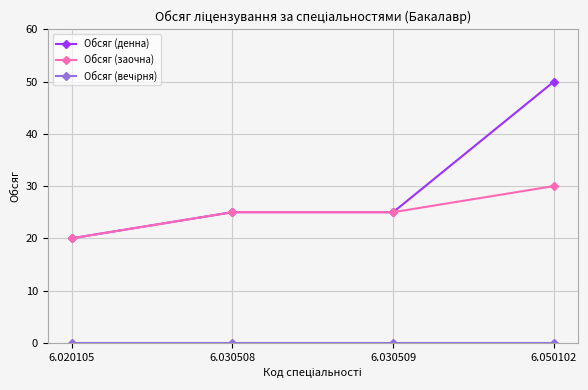

Is the value of Обсяг (заочна) at 6.030509 greater than the value of Обсяг (денна) at 6.050102?

No